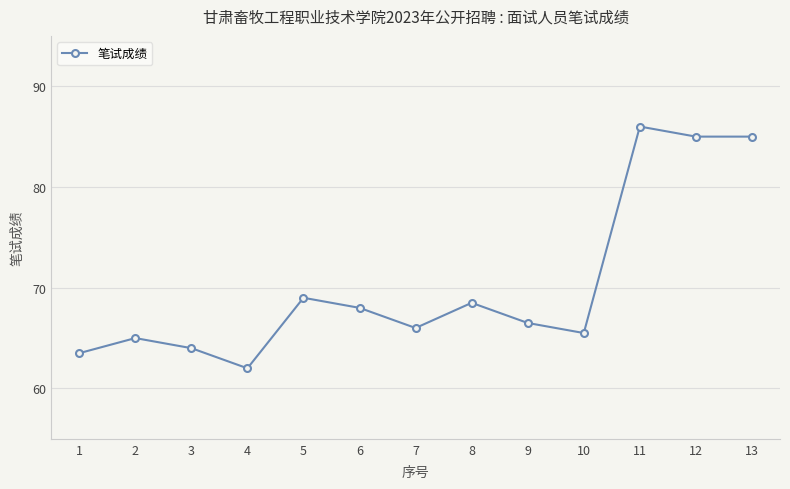

Is it true that the value at 4 is 62.0?

True